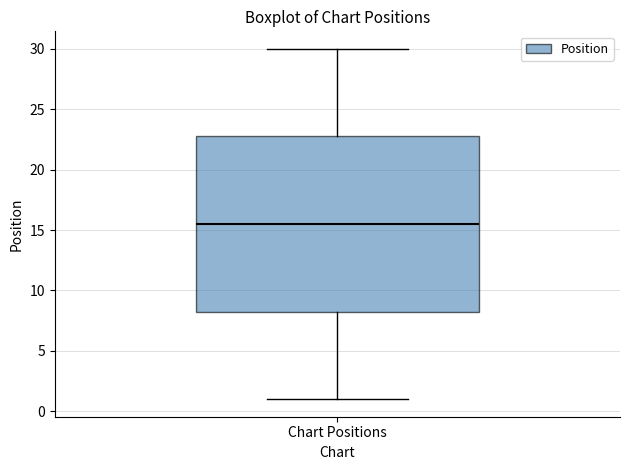

Transcribe this box plot: give where the median line is, the range the box spans, and where the two whiskers end, as read against the y-axis. The values are not printed on the chart, so give them approximately, as read against the axis.

median 15.5, box 8.5 to 23.0, whiskers 1.0 to 30.0